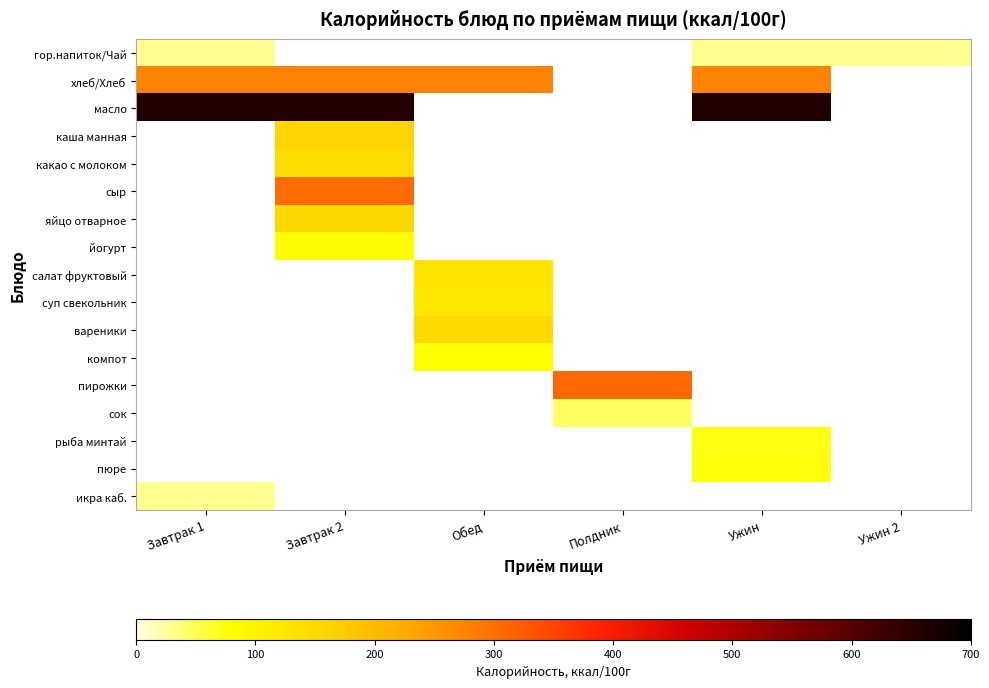

Is the value of икра каб. at Полдник greater than the value of пирожки at Ужин 2?

No